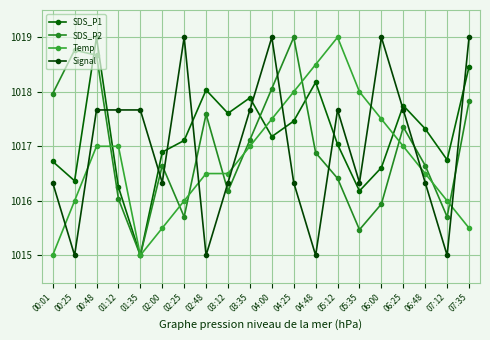

Which series has the widest spread of values?

SDS_P1